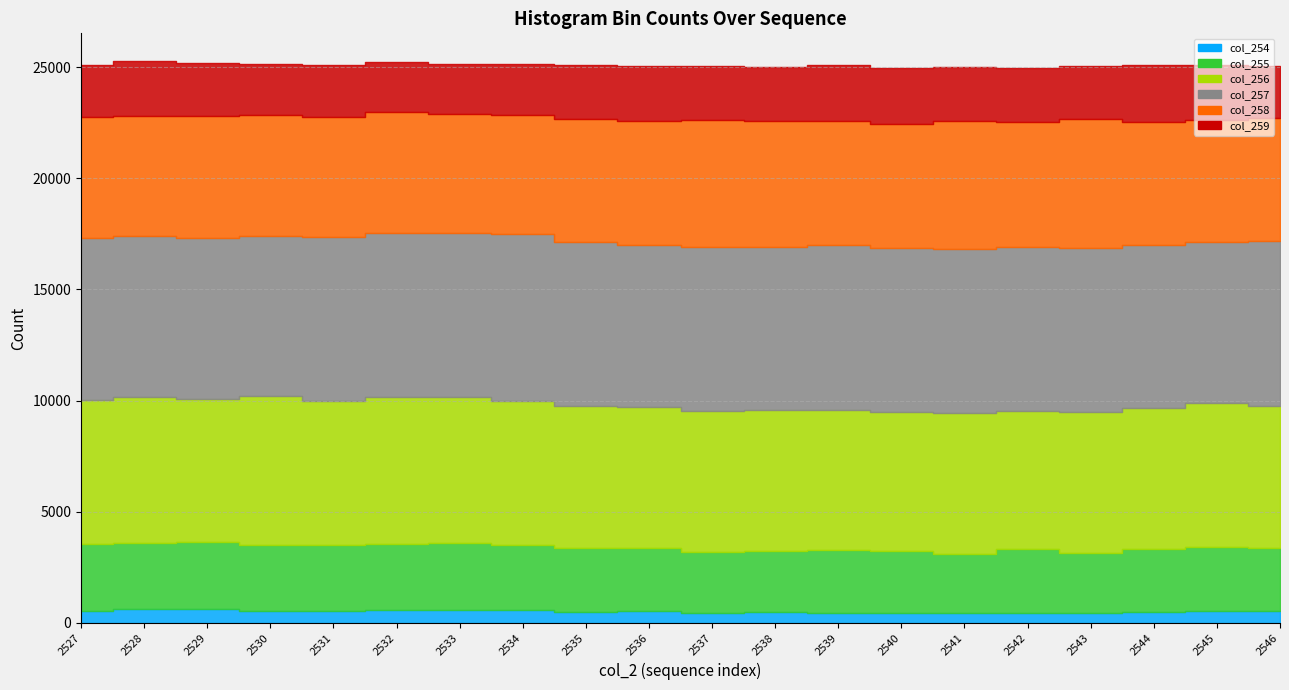

True or false: col_255 has a value of 1821 at 2530.

False